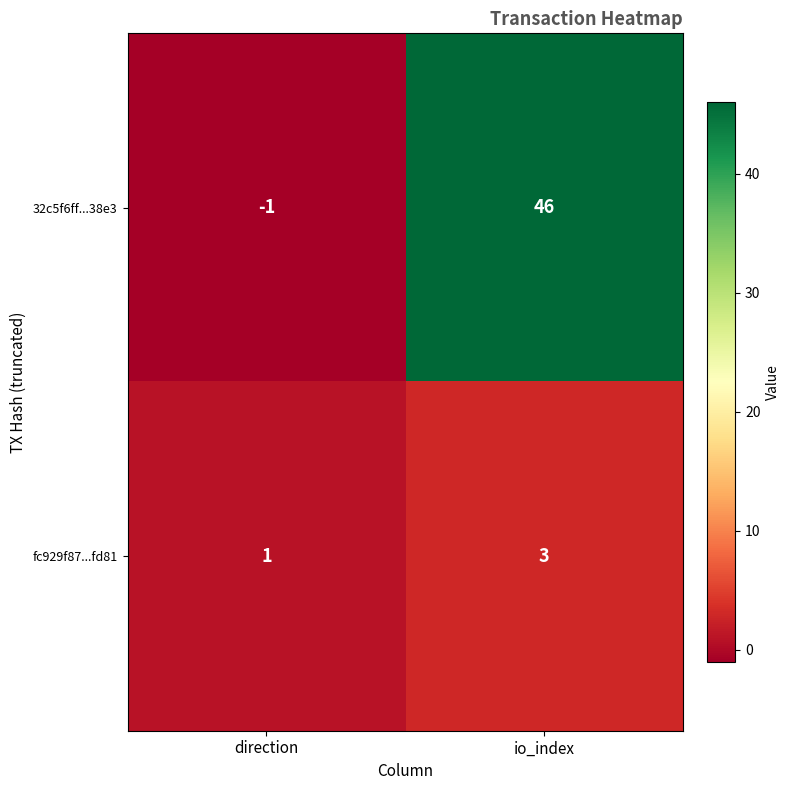

Between direction and io_index, which series saw the biggest shift?

32c5f6ff...38e3